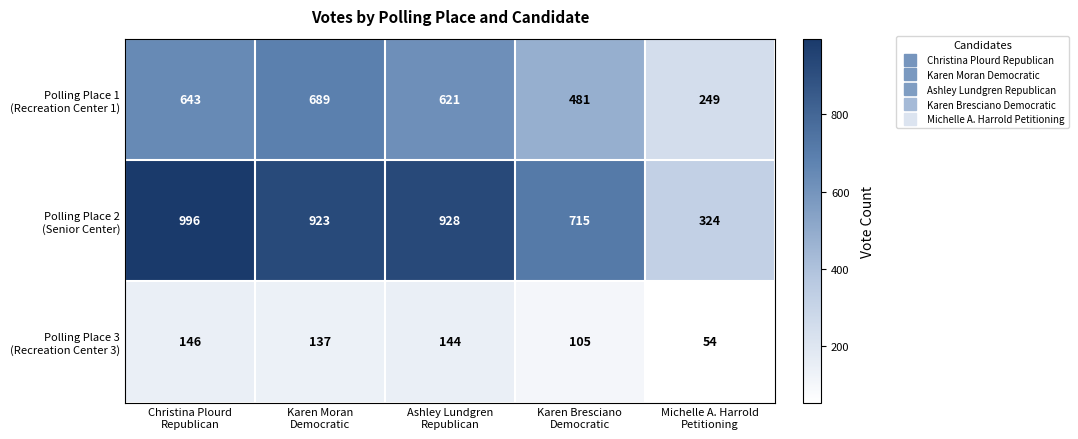

At which category is the sum across all series the highest?

Christina Plourd
Republican